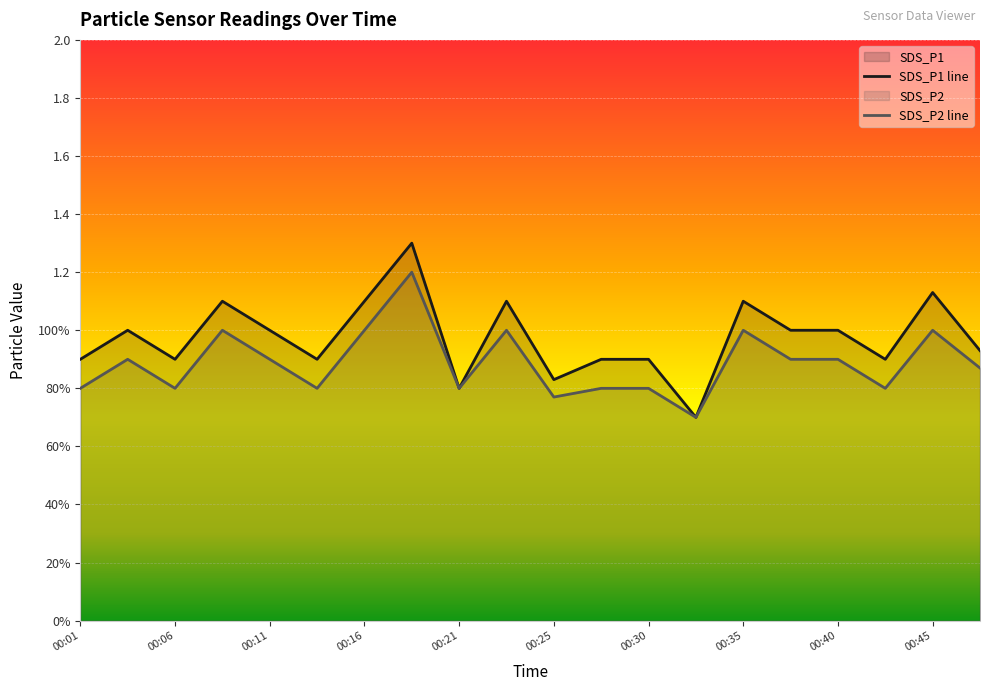

Where is the first local minimum for SDS_P1?

00:06